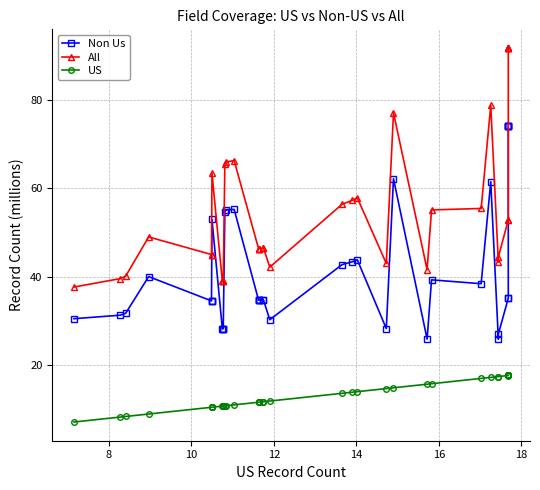

True or false: All and US intersect in this chart.

False